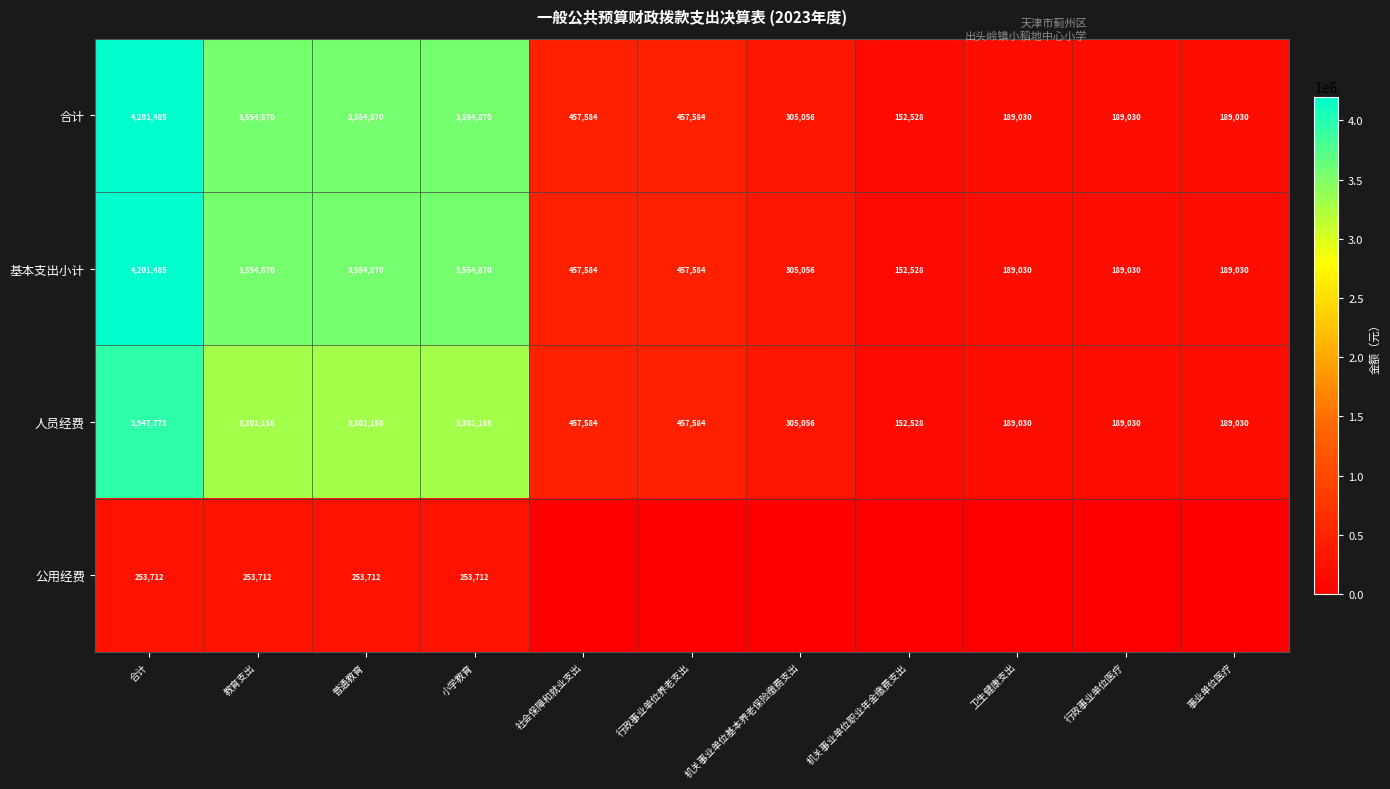

The value of 人员经费 at 机关事业单位职业年金缴费支出 is 247298. True or false?

False